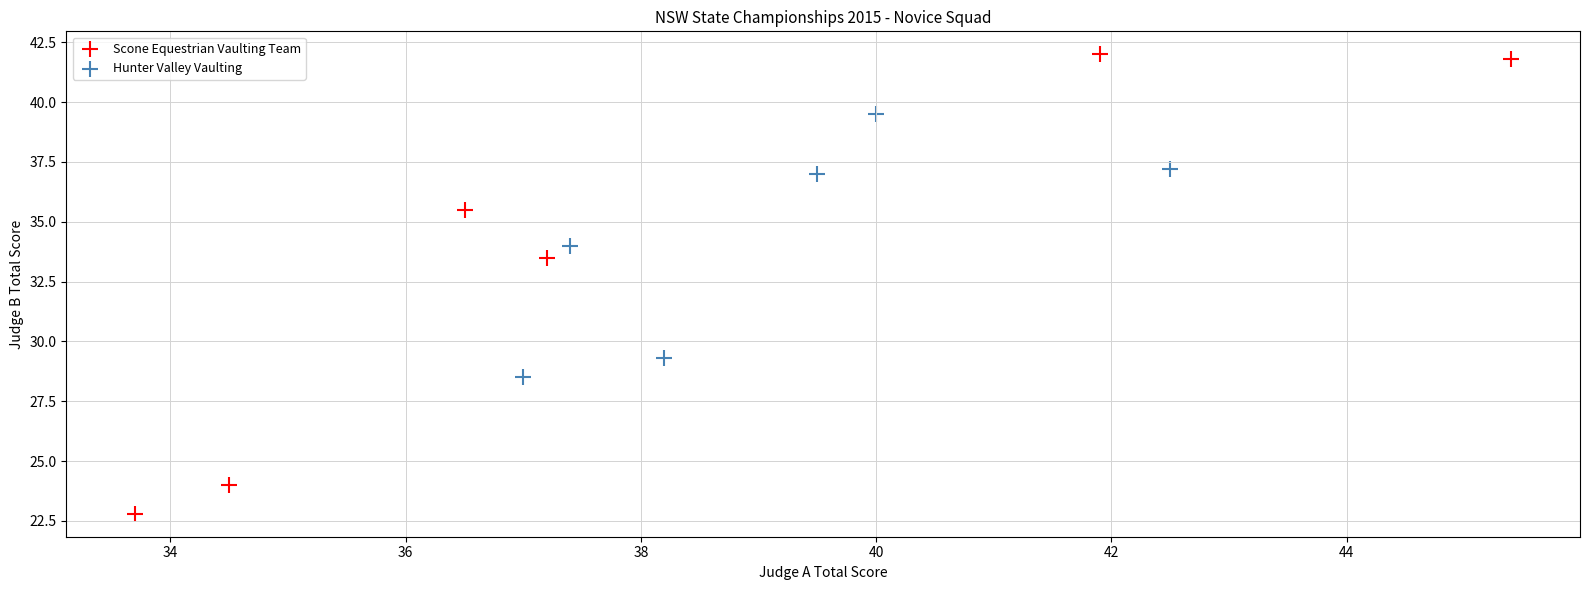

Which series reaches the maximum Y coordinate?

Scone Equestrian Vaulting Team